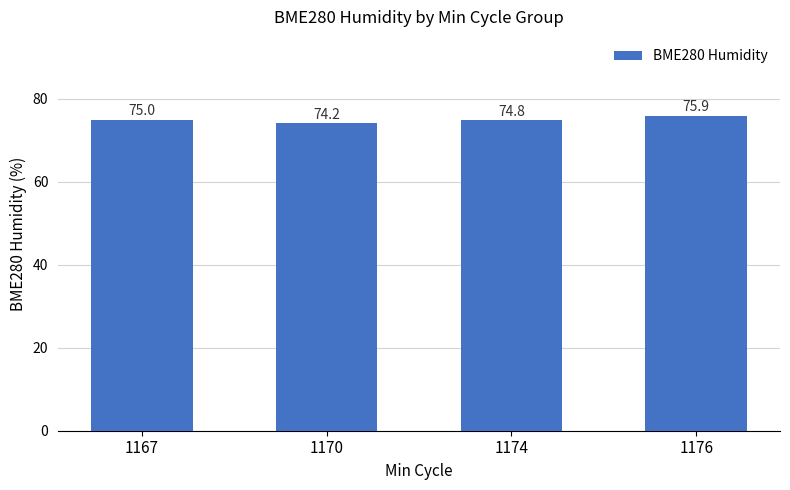

The chart shows a value of 99.2 at 1176. True or false?

False